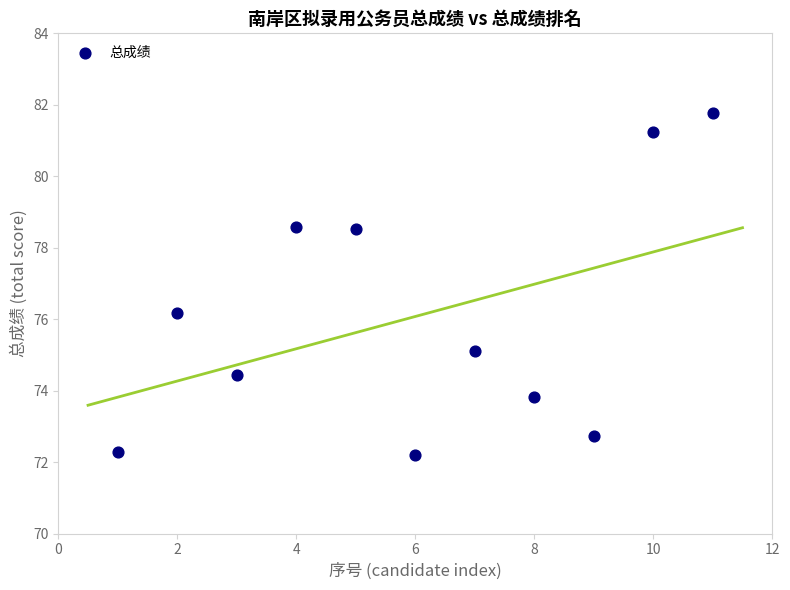

What Y value in the scatter plot is closest to 76?

76.2